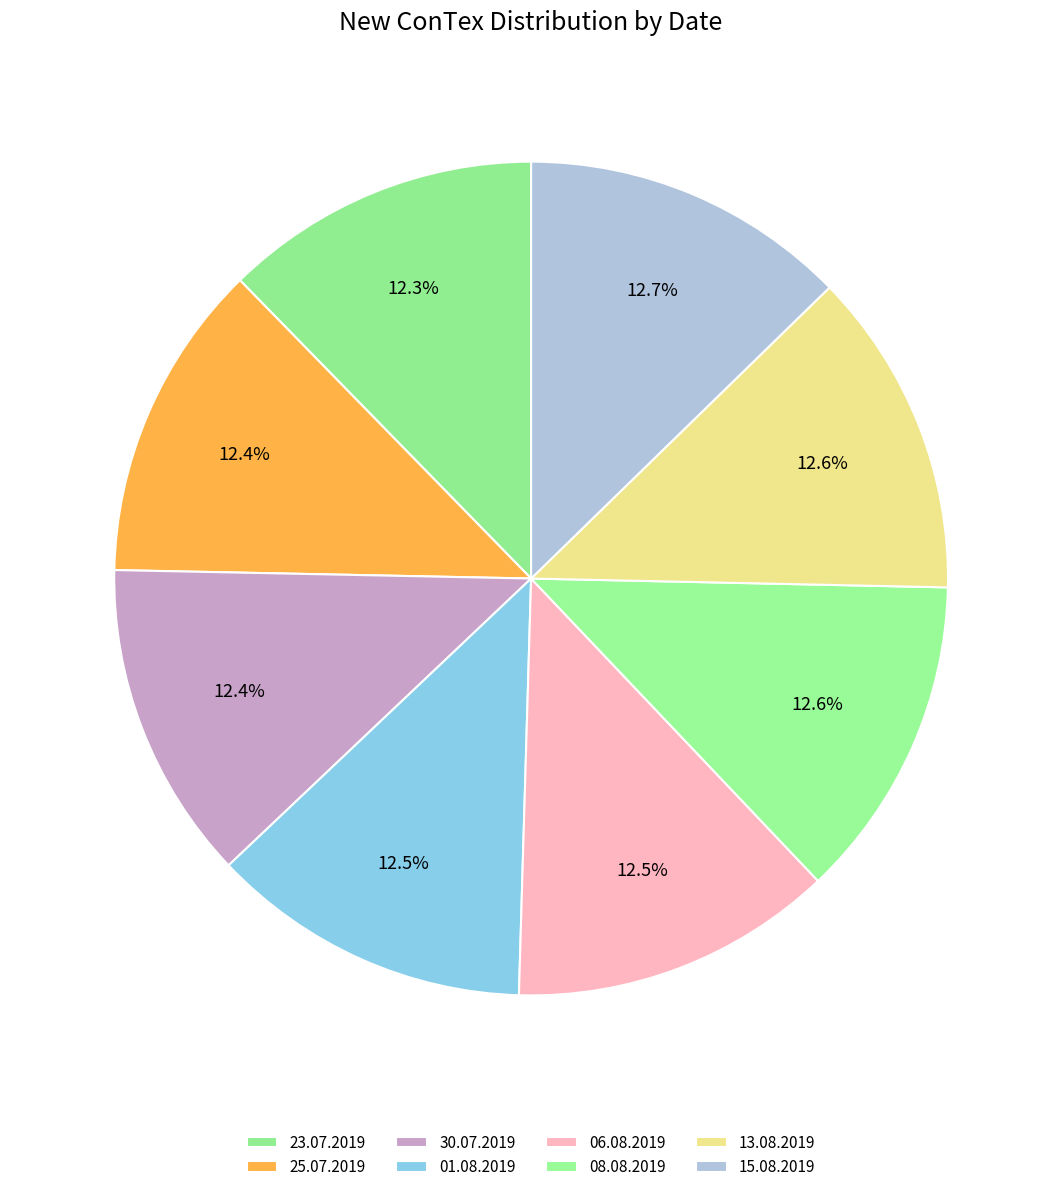

Is there a majority slice in this chart?

No